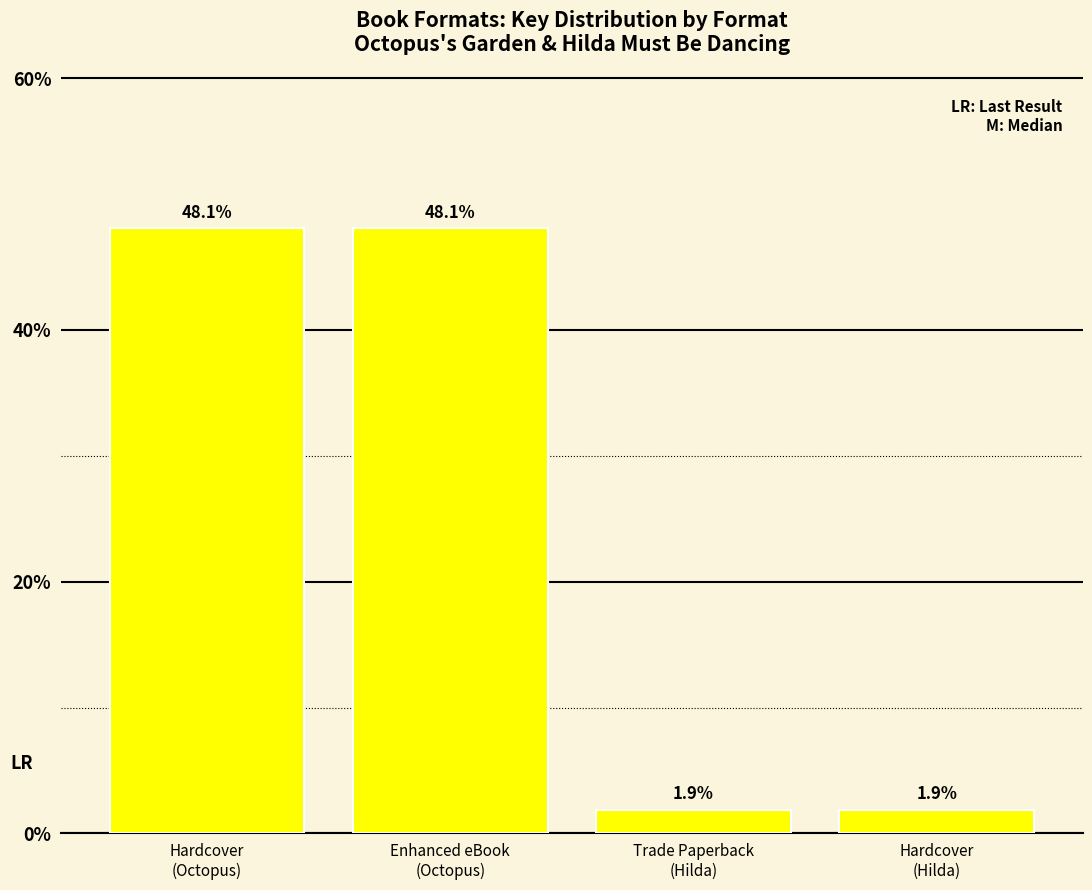

What is the smallest value displayed?

1.9